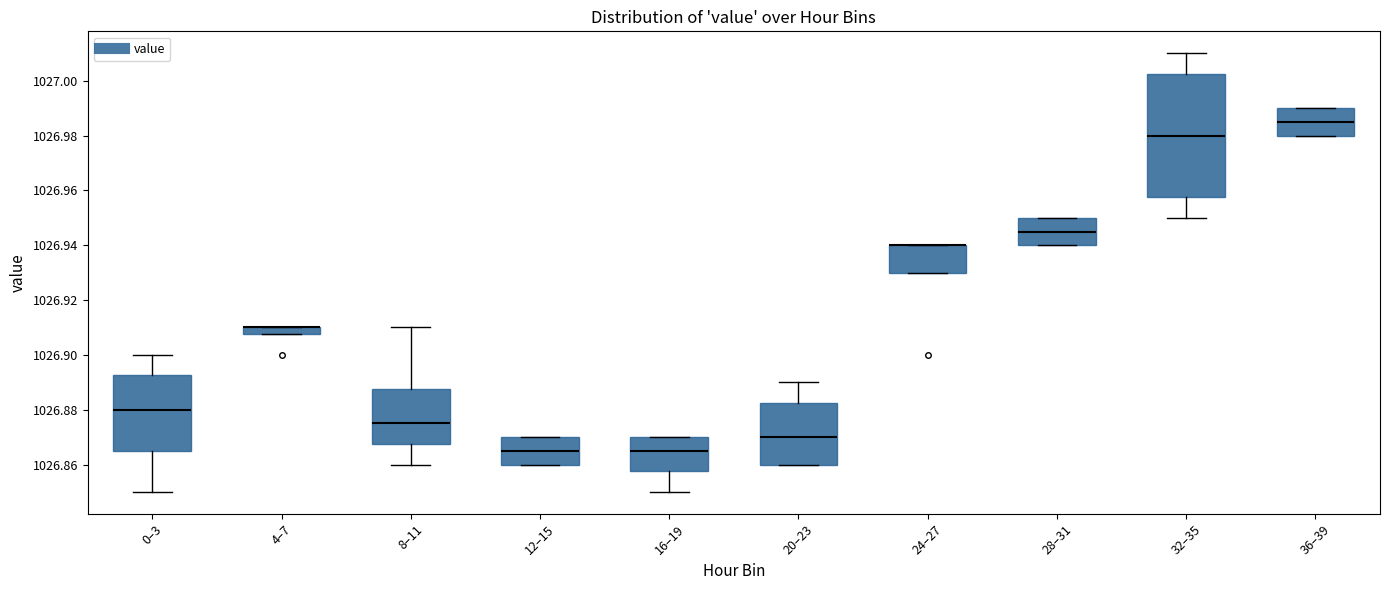

Which box is the tallest, from its lower edge to its upper edge?

32–35